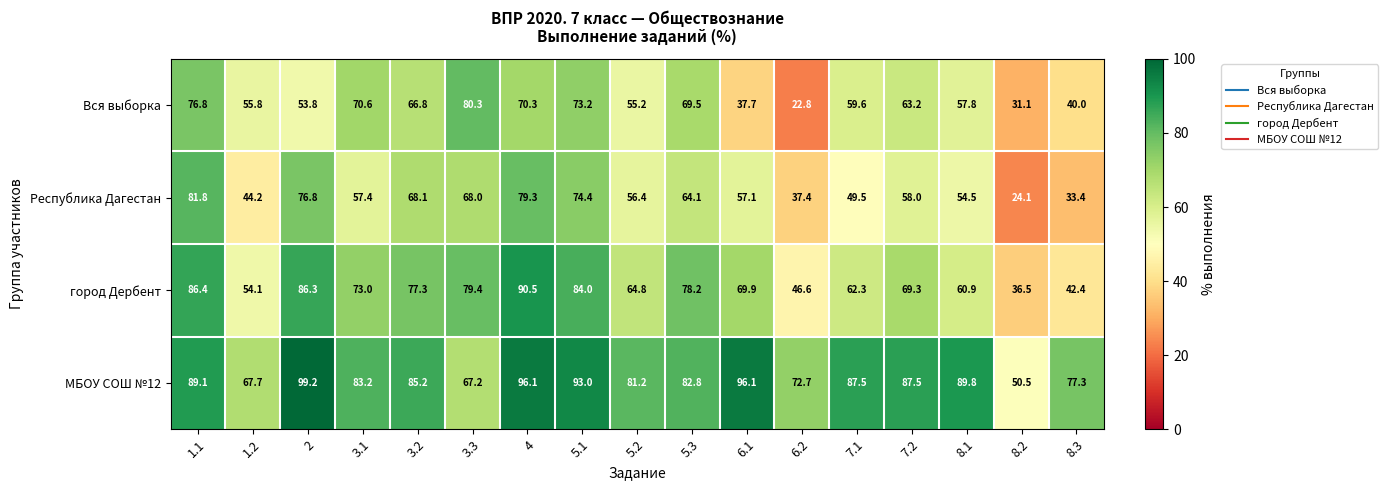

At which category is the sum across all series the highest?

4